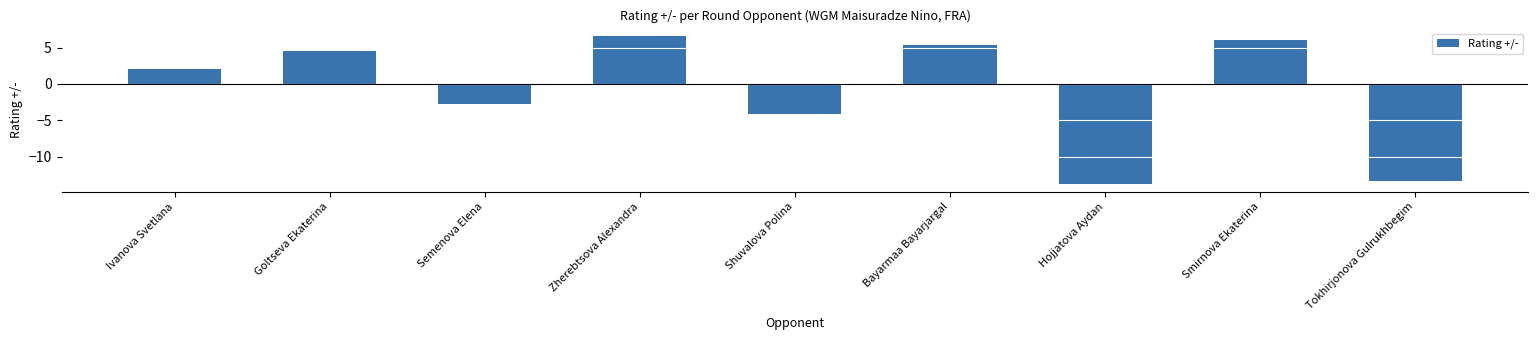

Which label corresponds to the smallest value in the chart?

Hojjatova Aydan